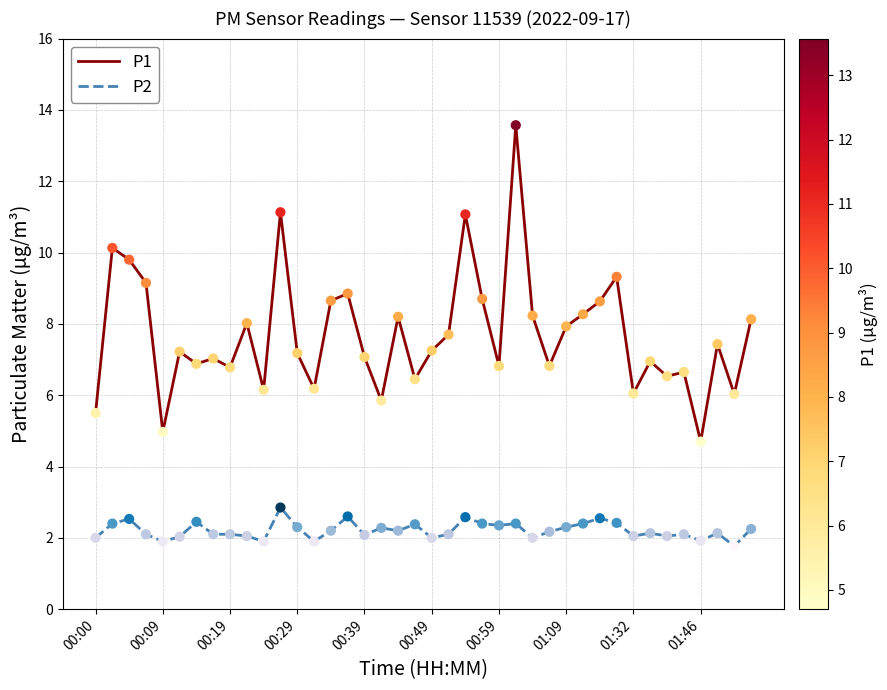

Which series has the largest total across all categories?

P1